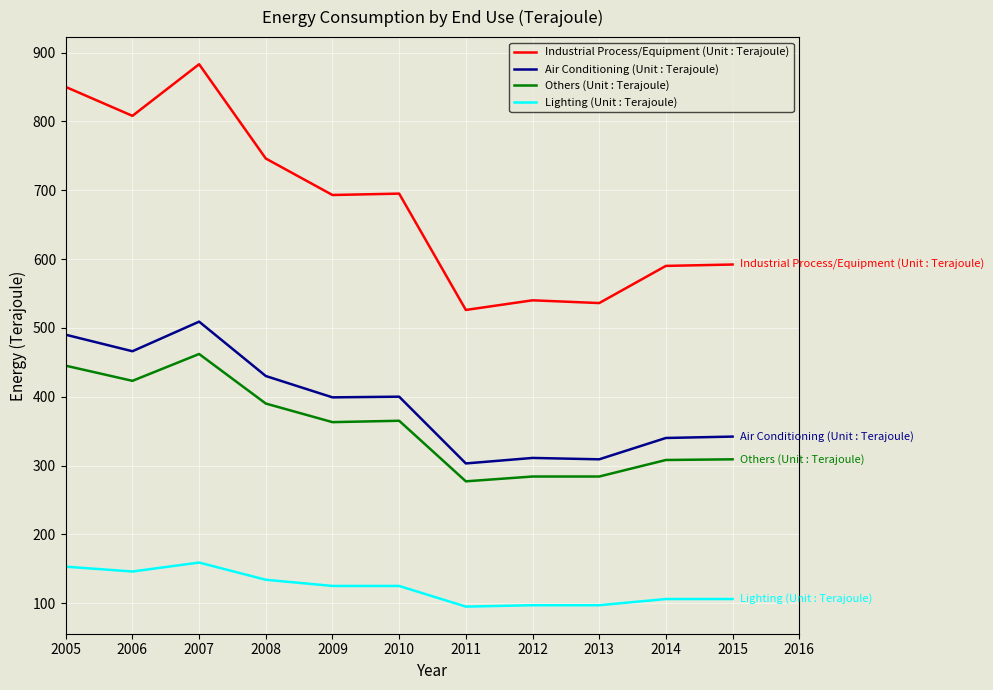

List the series in order of their peak value, highest first.

Industrial Process/Equipment (Unit : Terajoule), Air Conditioning (Unit : Terajoule), Others (Unit : Terajoule), Lighting (Unit : Terajoule)